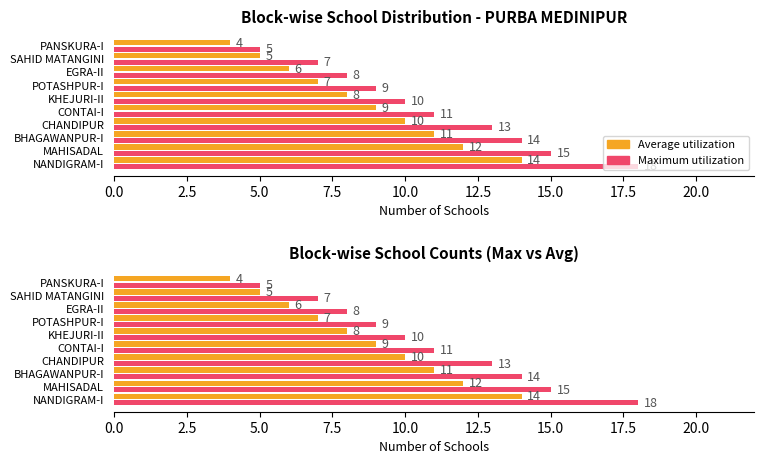

How many distinct data groups are displayed?

2